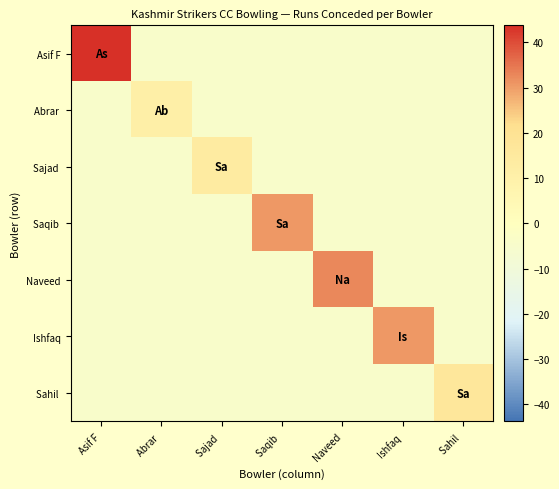

What is the spread (max minus min) of values at Asif F?

48.0